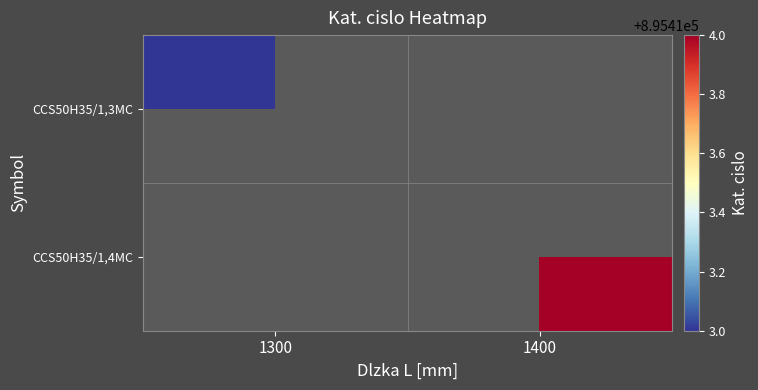

Rank the series by their average value, from lowest to highest.

CCS50H35/1,3MC, CCS50H35/1,4MC